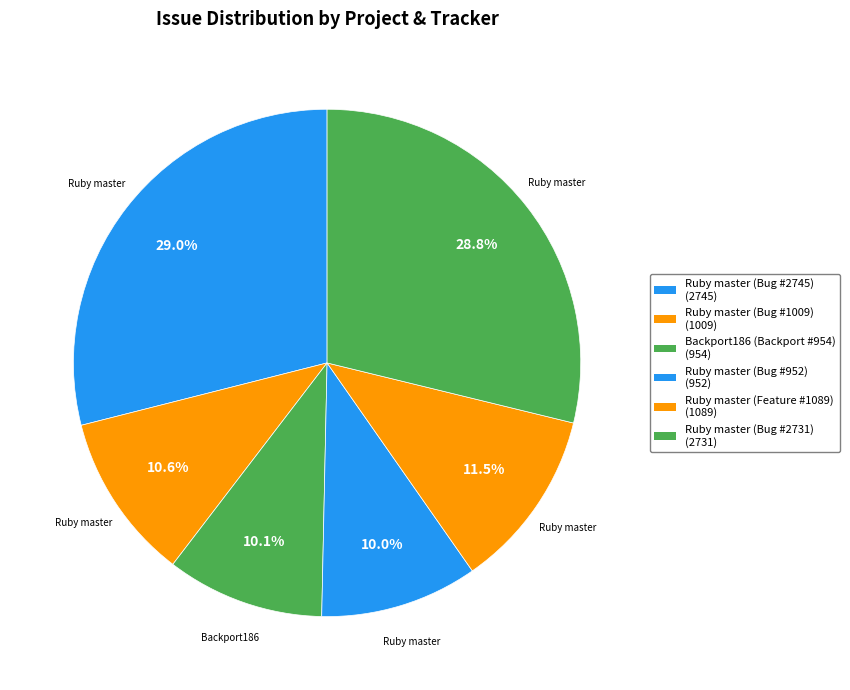

How many slices are in this pie chart?

6